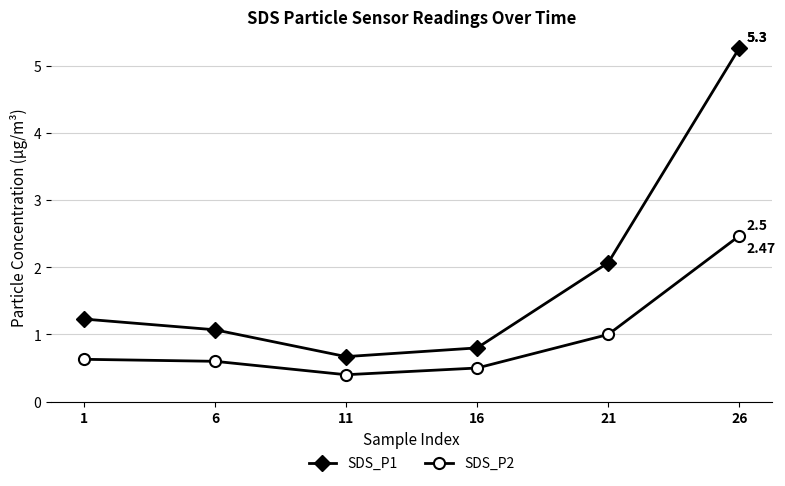

Does the chart display data point markers on the line(s)?

Yes